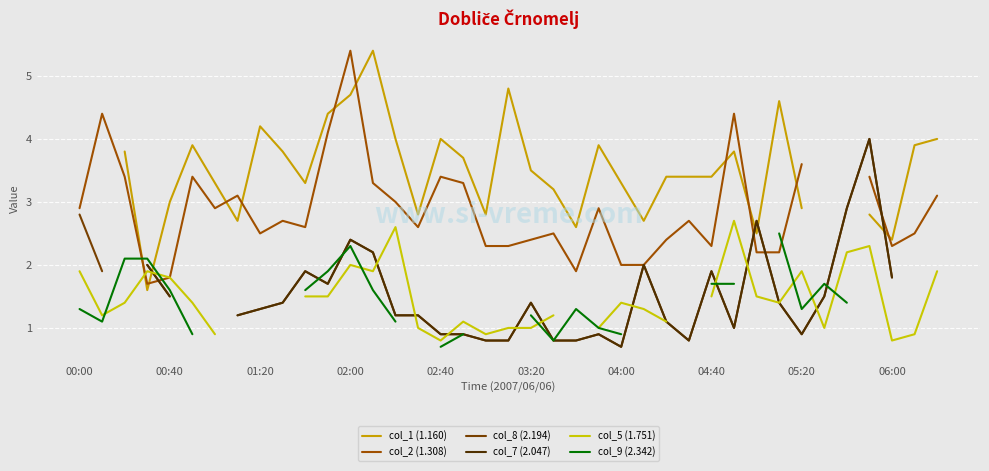

Between 03:20 and 04:00, which series saw the biggest shift?

col_8 (2.194)